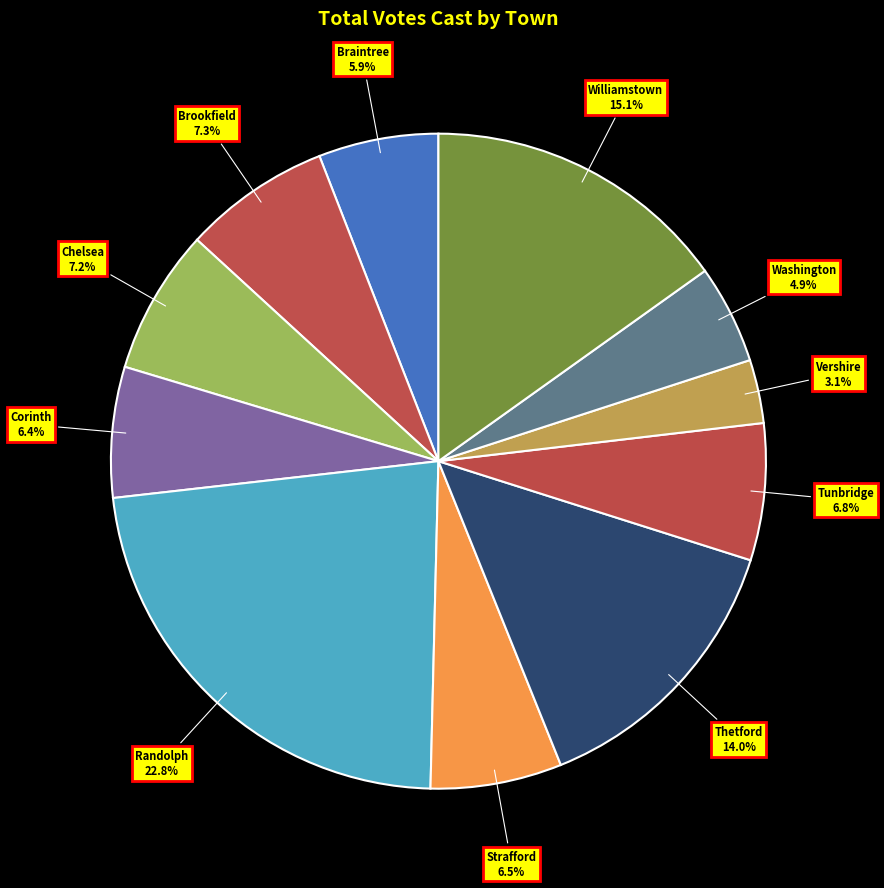

Approximately how many times larger is the value at Corinth compared to Chelsea?

0.9